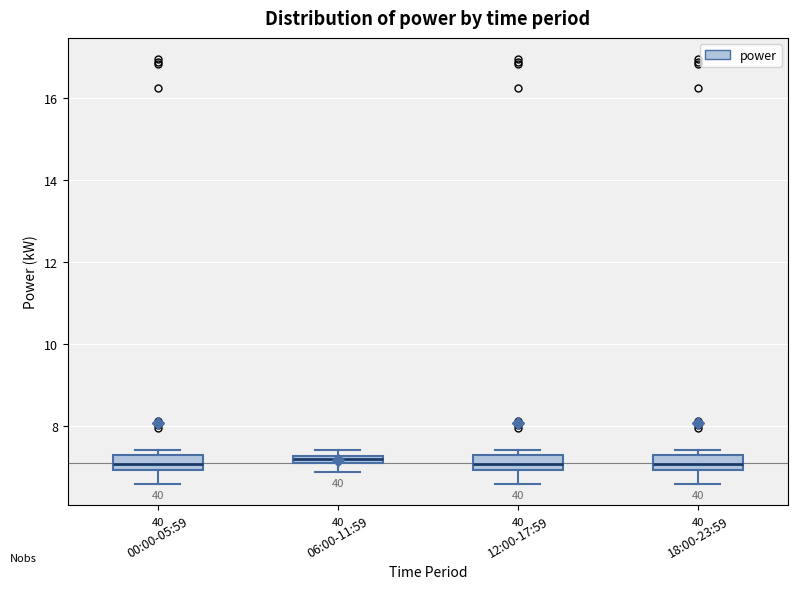

Where is the upper edge of the box for 18:00-23:59 on the y-axis? The values are not printed on the chart, so give them approximately, as read against the axis.

7.2